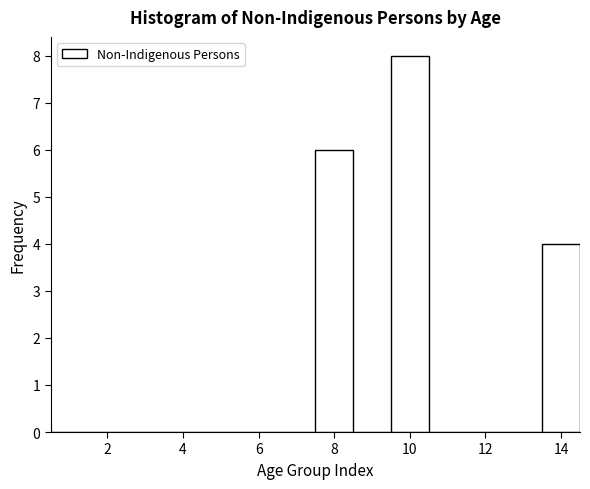

Which range on the x-axis has the tallest bar?

9.5 to 10.5